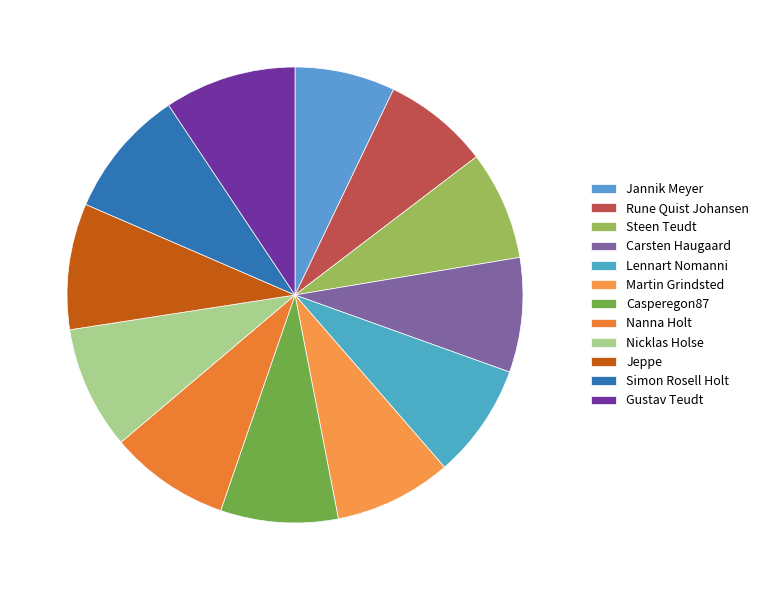

To the nearest percent, what portion does Gustav Teudt represent?

9%